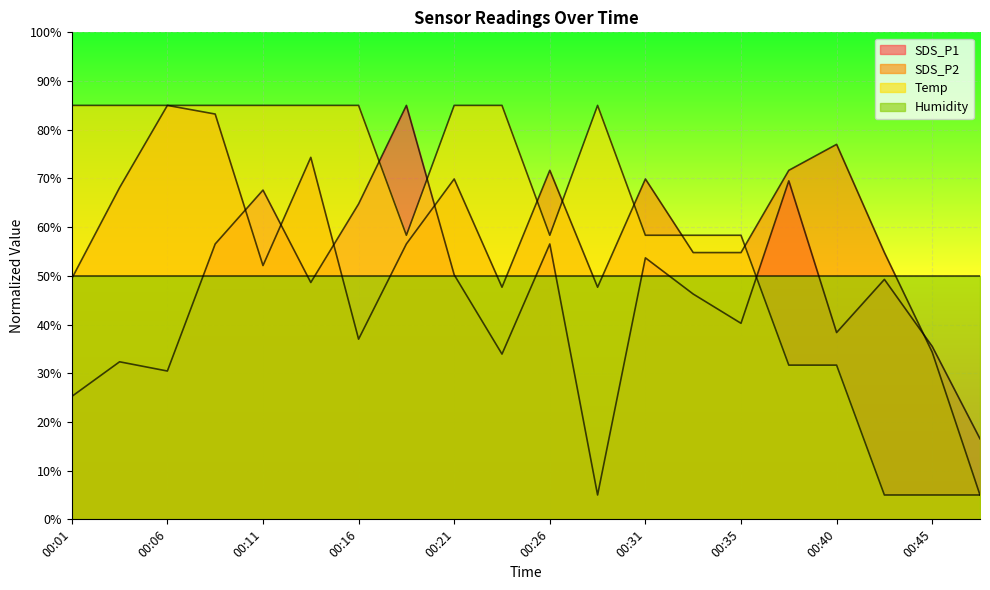

Is it true that SDS_P1 equals 67.6 at 00:11?

True